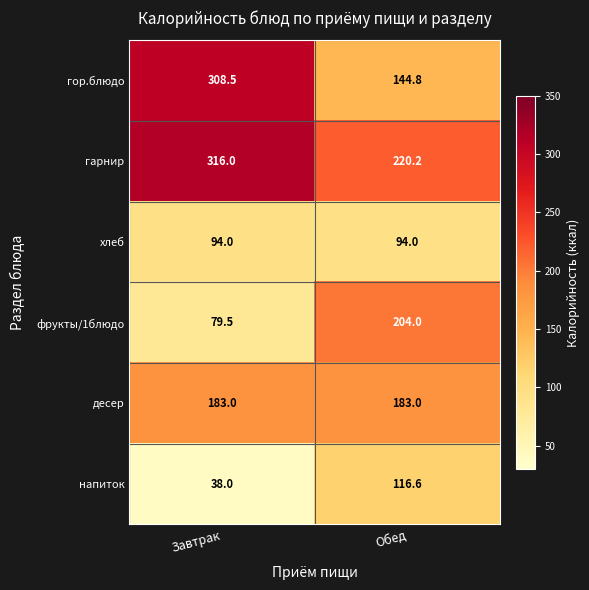

At how many categories does at least one series exceed 167?

2